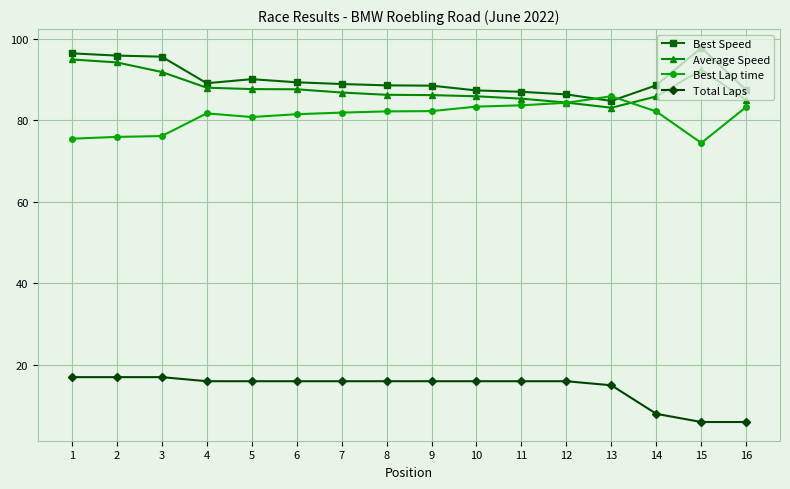

Between 10 and 16, which series saw the biggest shift?

Total Laps